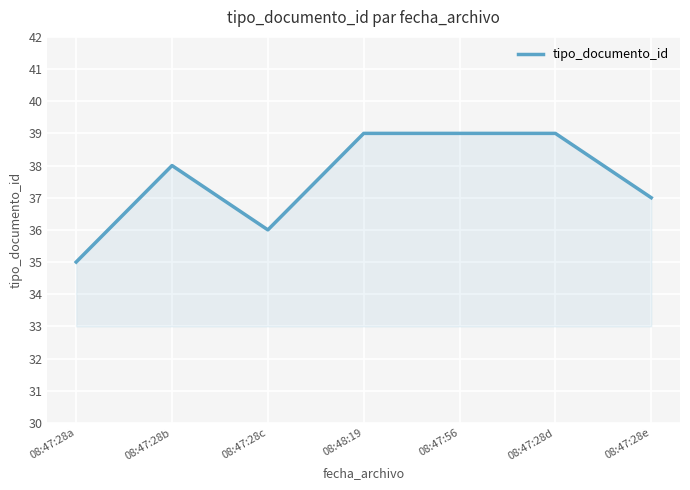

Where is the first local maximum?

08:47:28b